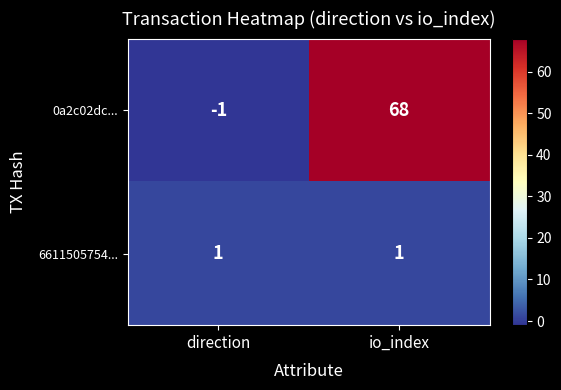

What is the sum of the 0a2c02dc... values at io_index and direction?

67